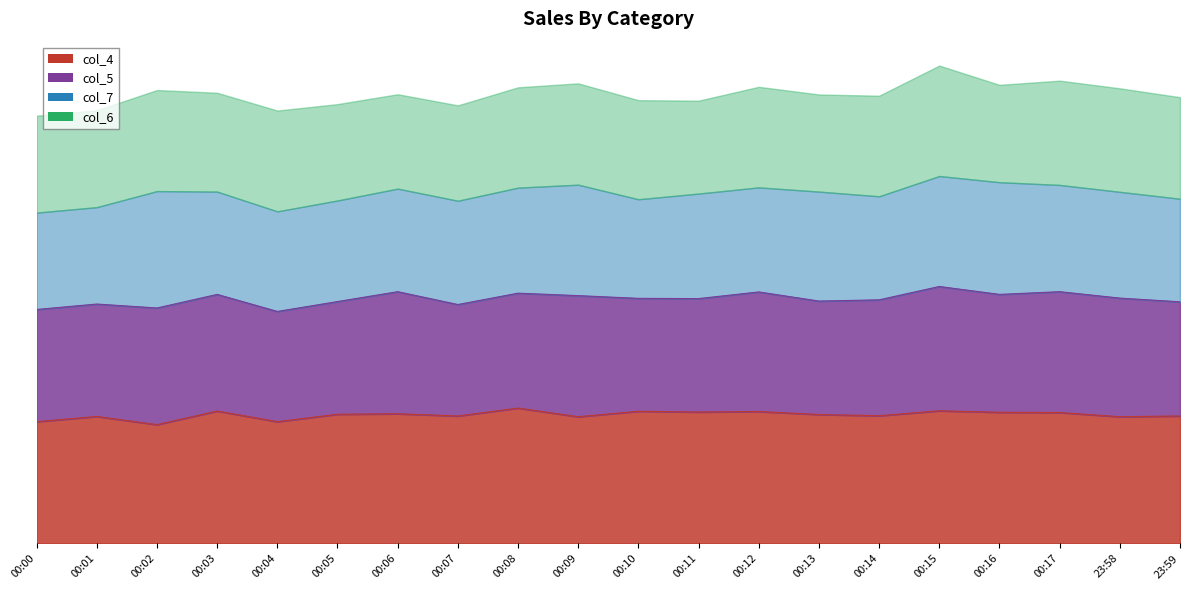

What value does the col_7 series have at 00:17, to the nearest 10?

430